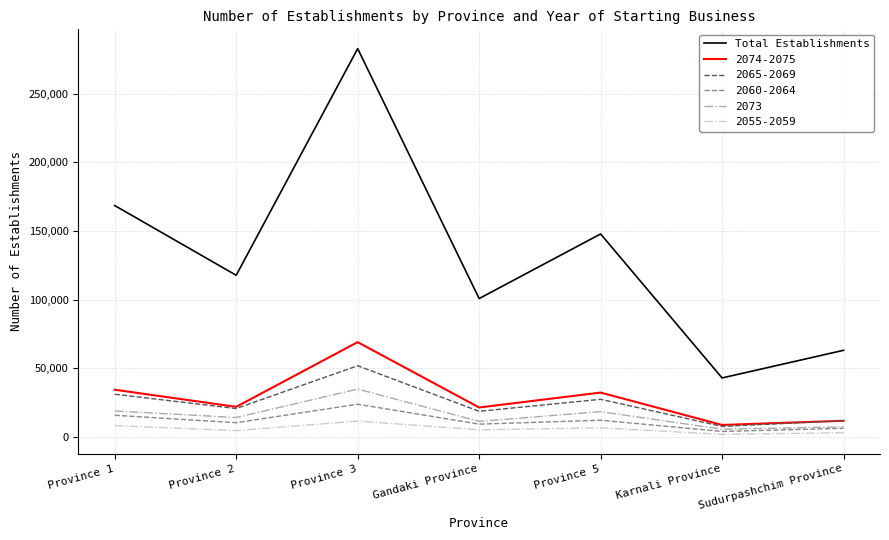

The value of 2065-2069 at Province 3 is 82282. True or false?

False